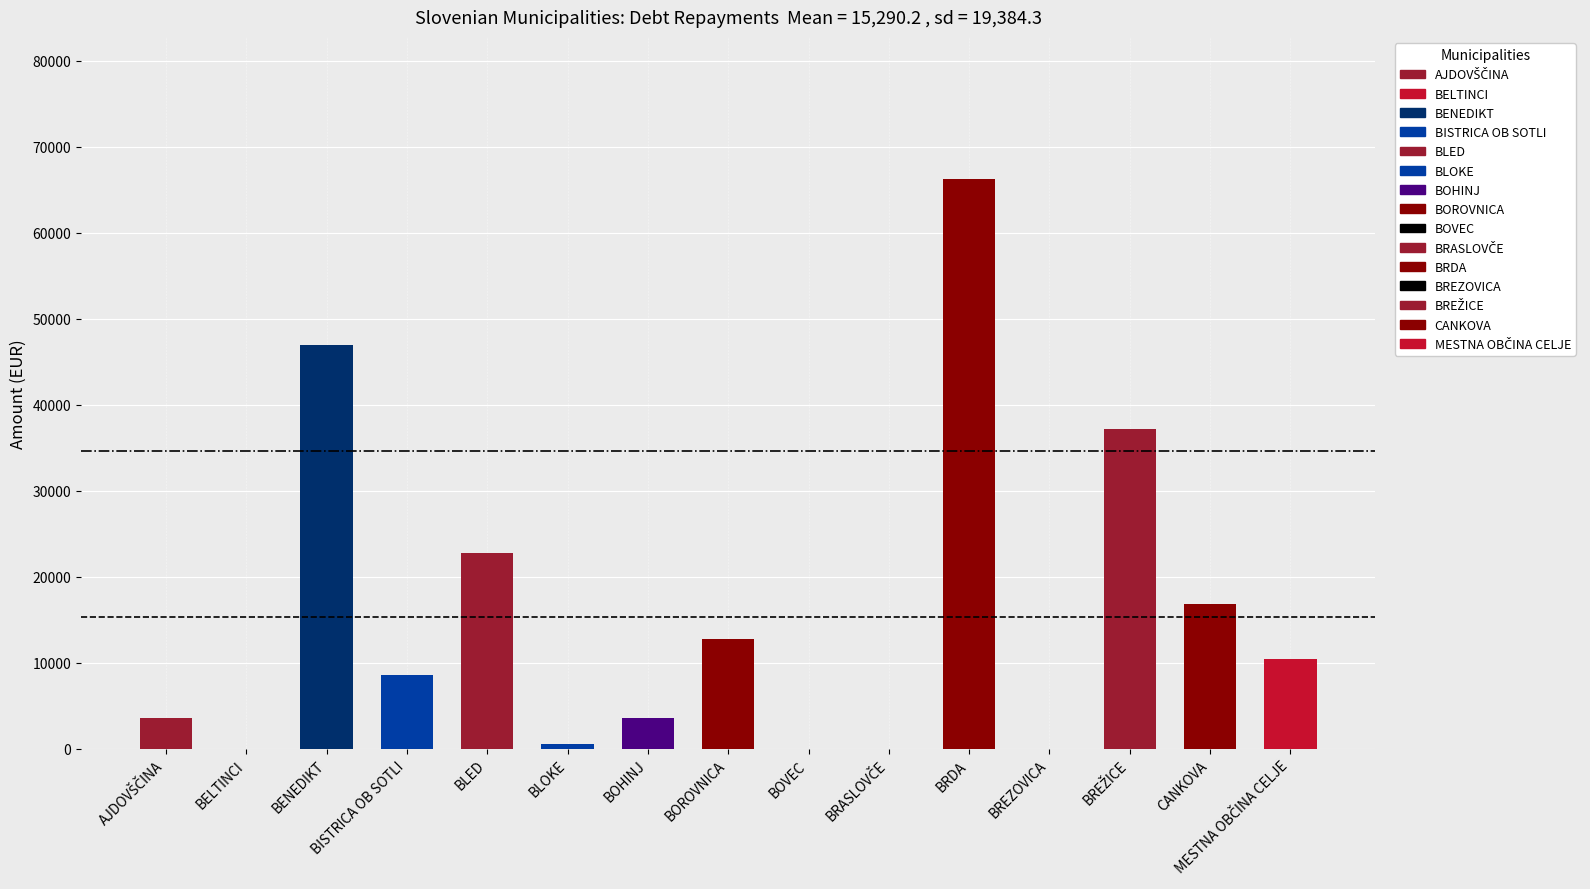

Which category has the highest value across all series?

BRDA